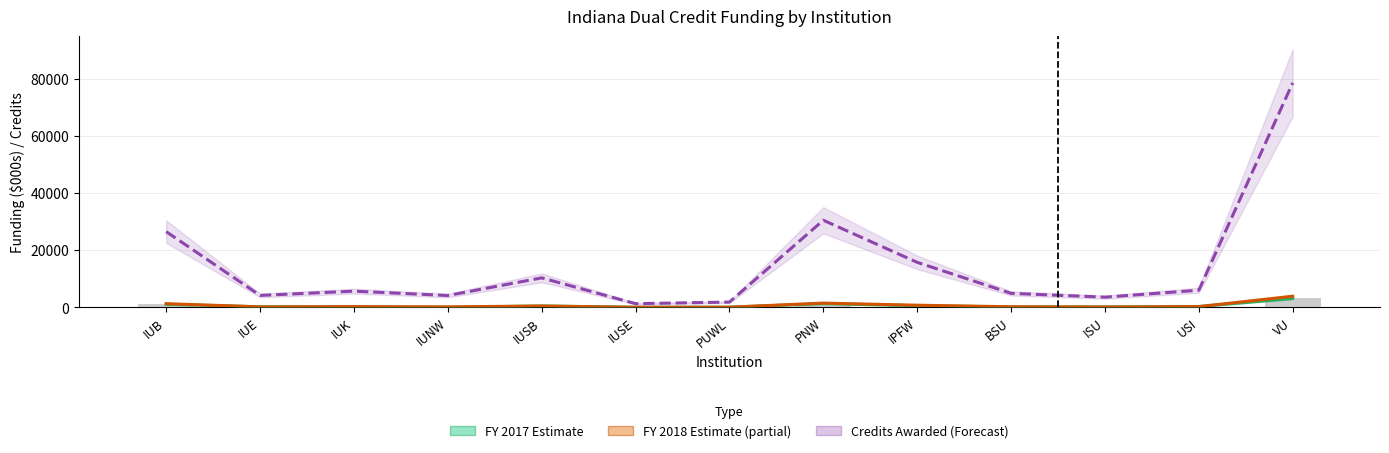

Which series has the largest total across all categories?

Credits Awarded (Forecast)